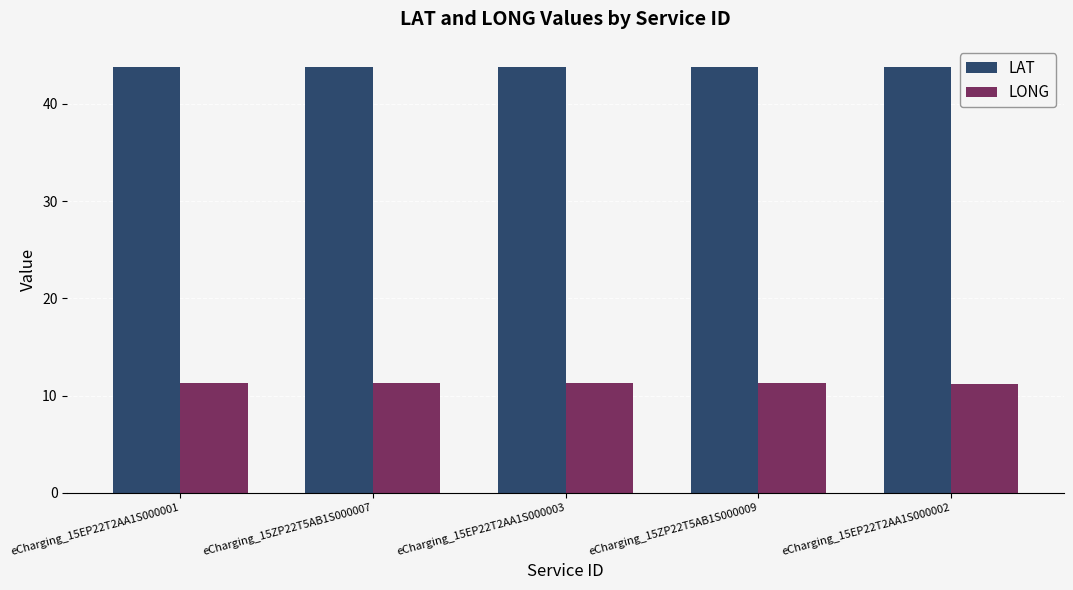

What is the average value of the LAT series?

43.8